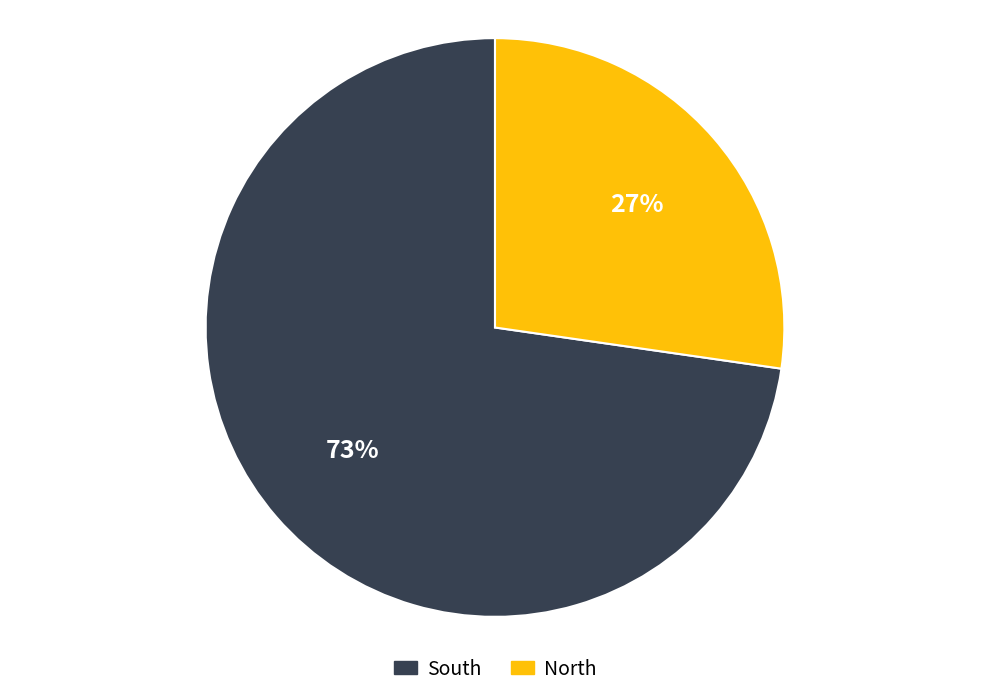

How many segments does this pie chart have?

2